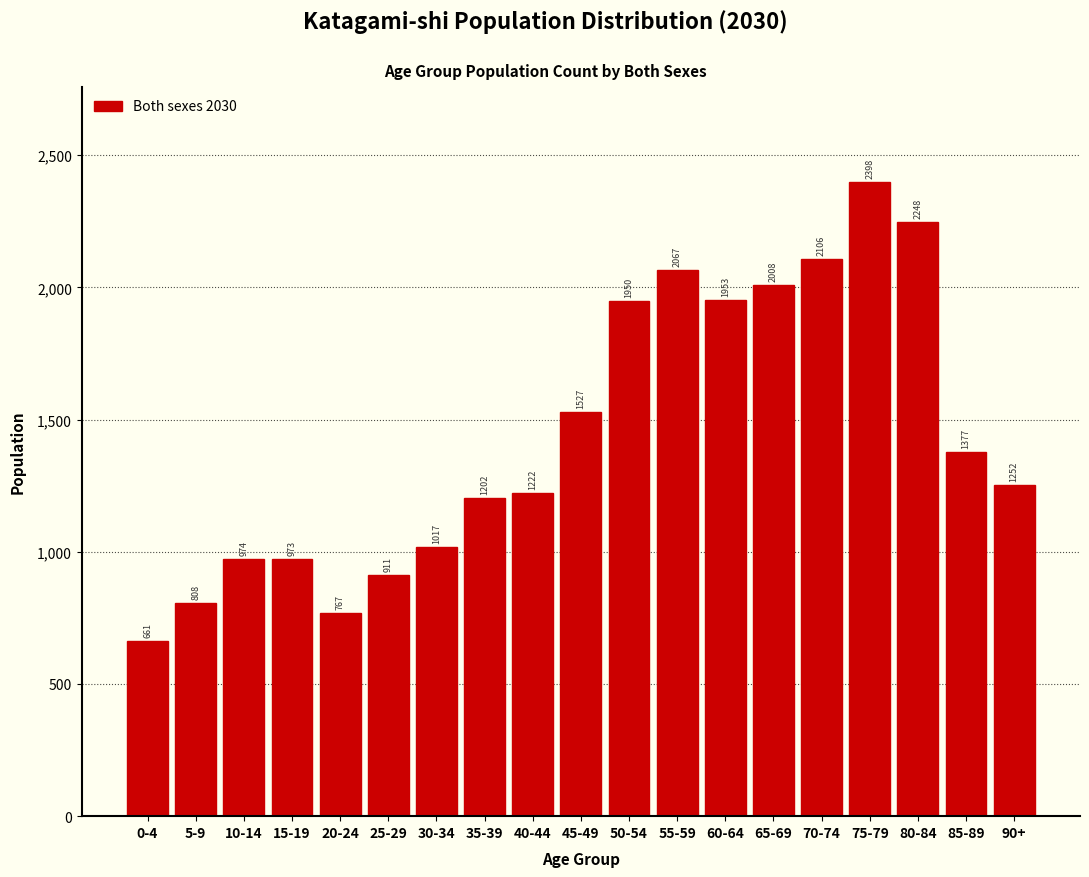

Reading left to right, list all the values displayed in this chart.

661	808	974	973	767	911	1017	1202	1222	1527	1950	2067	1953	2008	2106	2398	2248	1377	1252